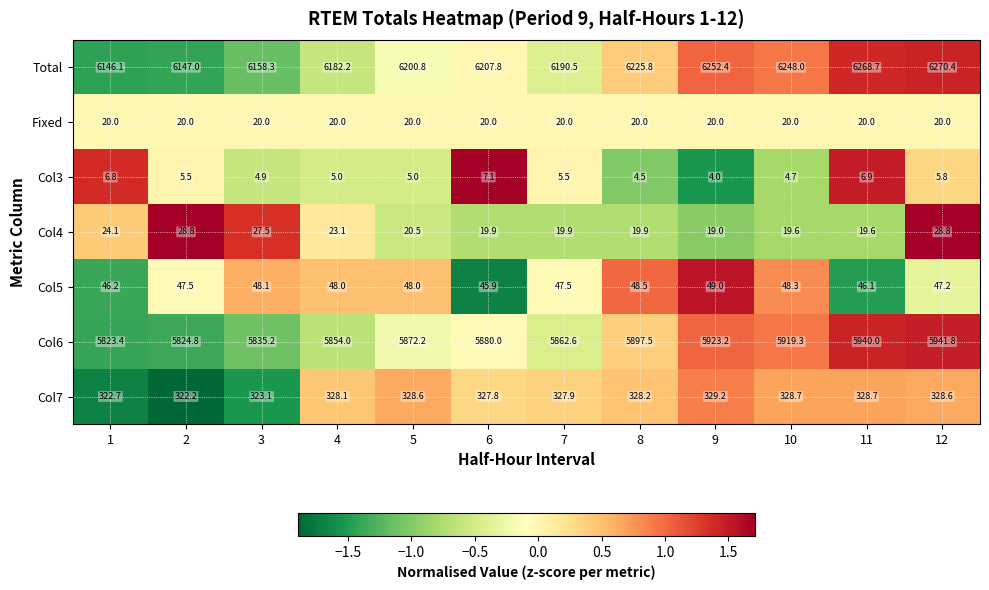

List the series in order of their peak value, highest first.

Total, Col6, Col7, Col5, Col4, Fixed, Col3